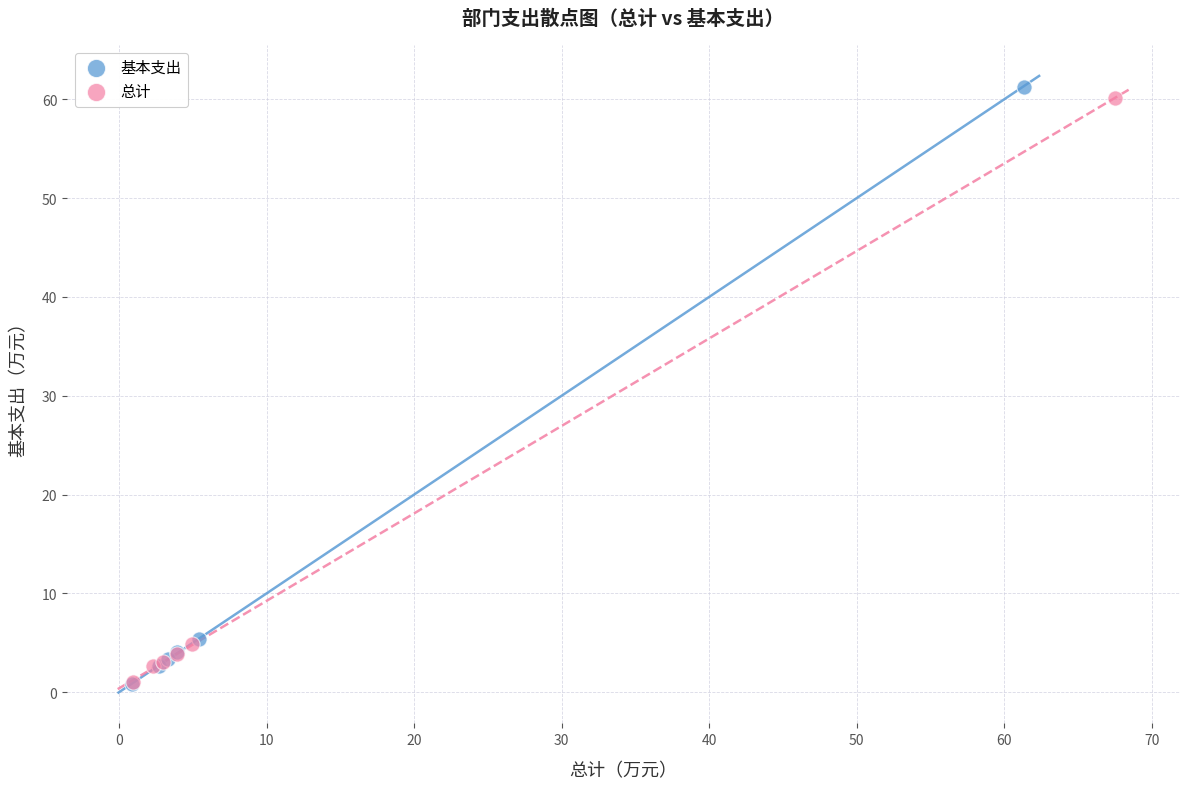

Which series has the largest Y range (max minus min)?

基本支出